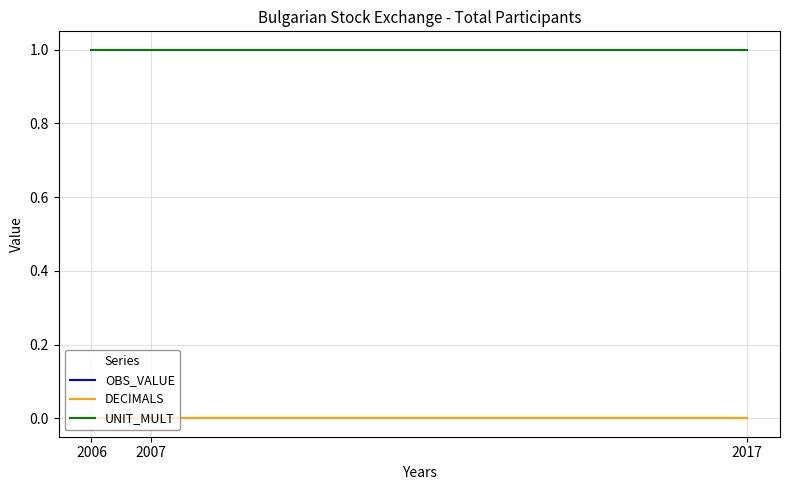

Is this an area chart (filled region under the line)?

No